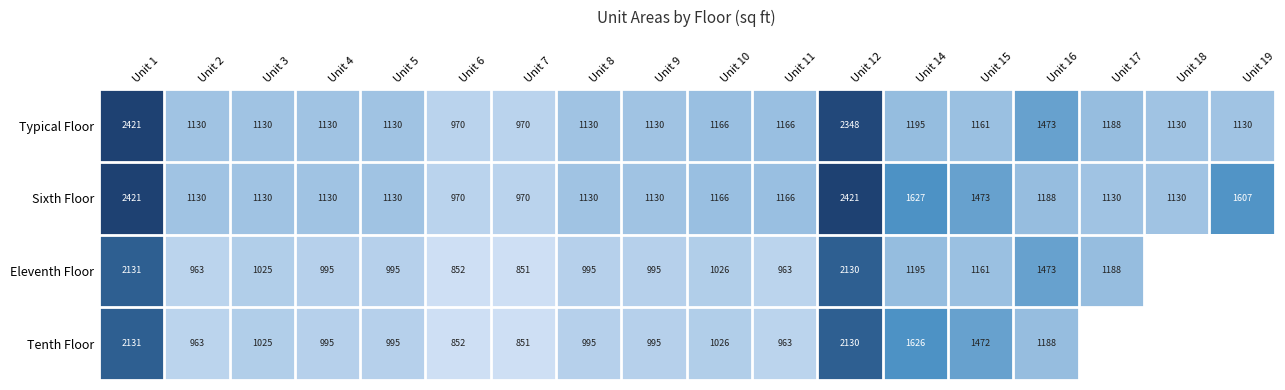

The value of Typical Floor at Unit 15 is 1161. True or false?

True